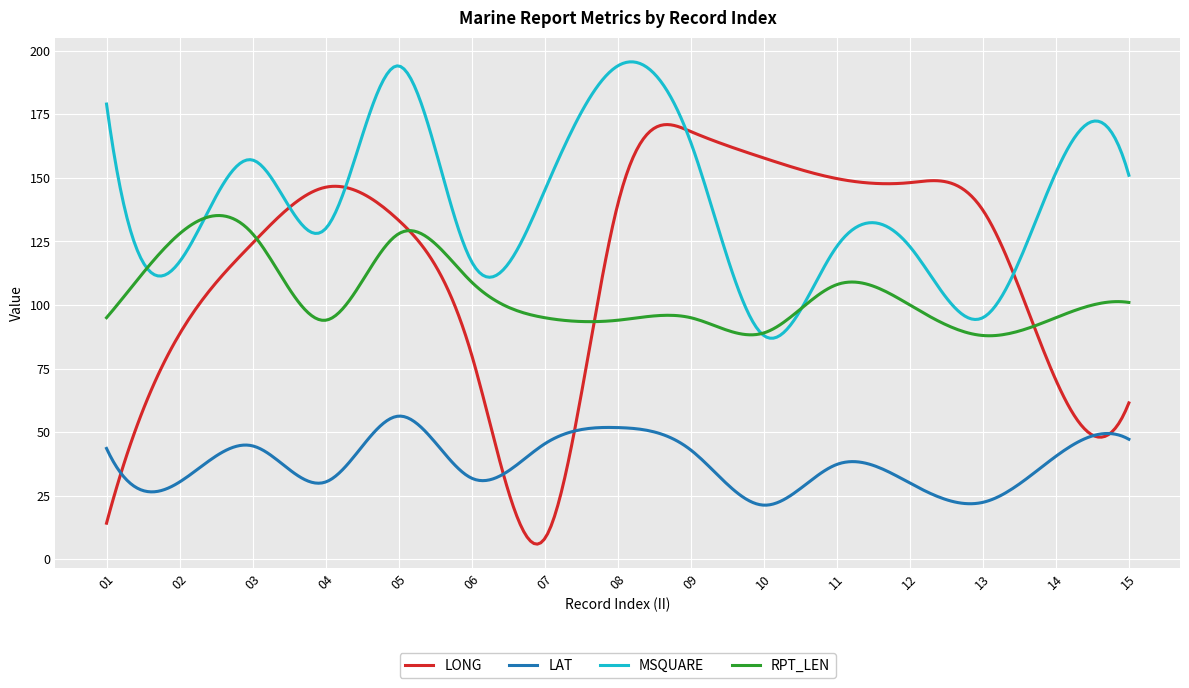

List the series in order of their peak value, highest first.

MSQUARE, LONG, RPT_LEN, LAT